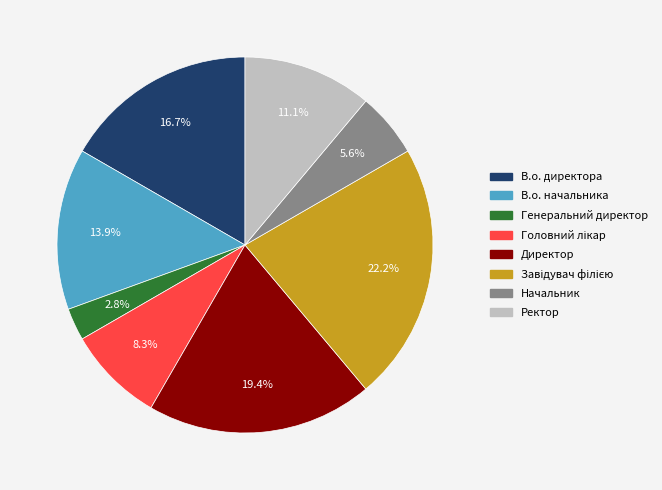

What portion of the pie excludes Ректор?

88.9%